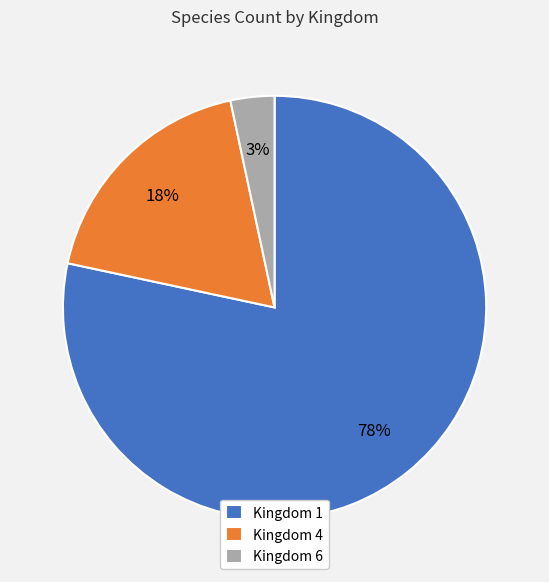

To the nearest percent, what is the average slice percentage?

33%